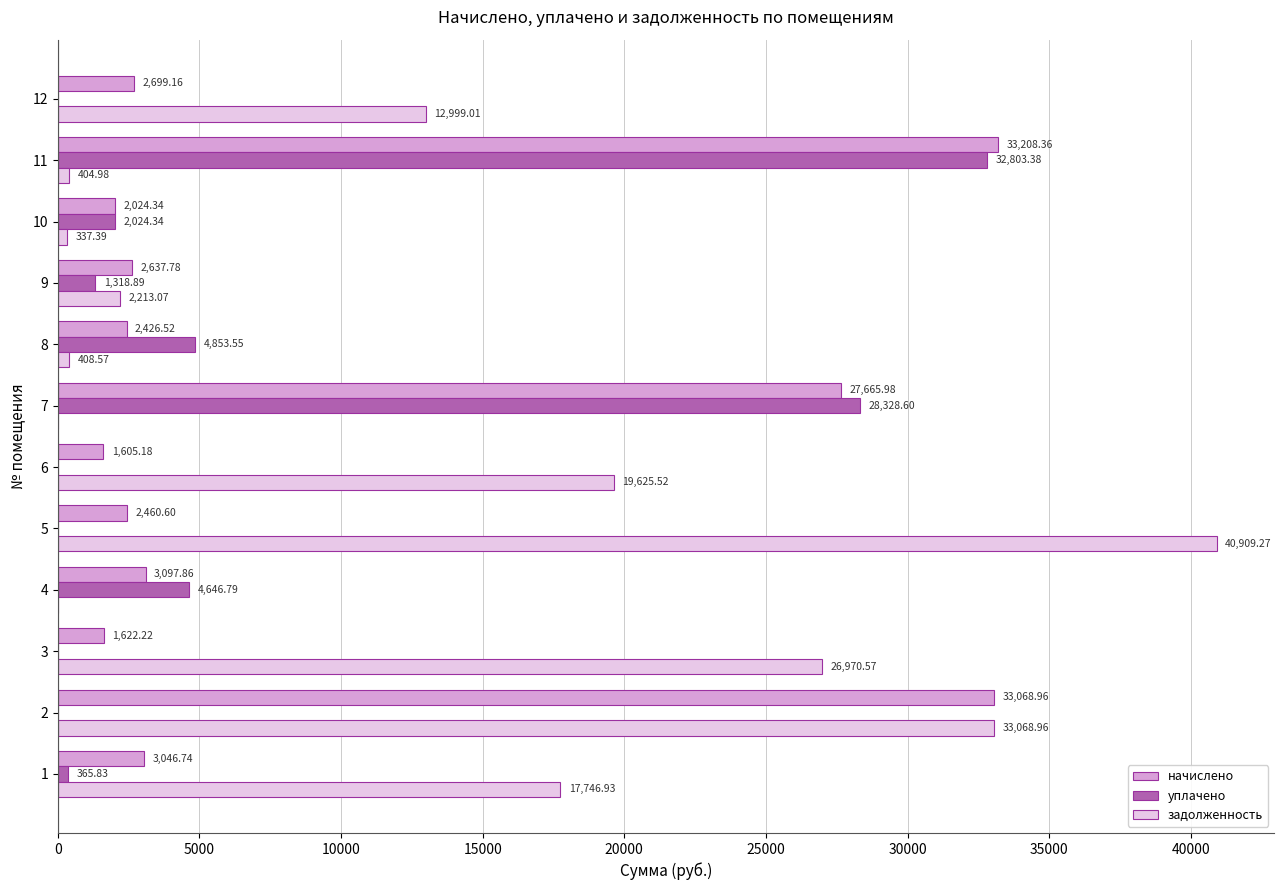

How many categories are shown in the chart?

12